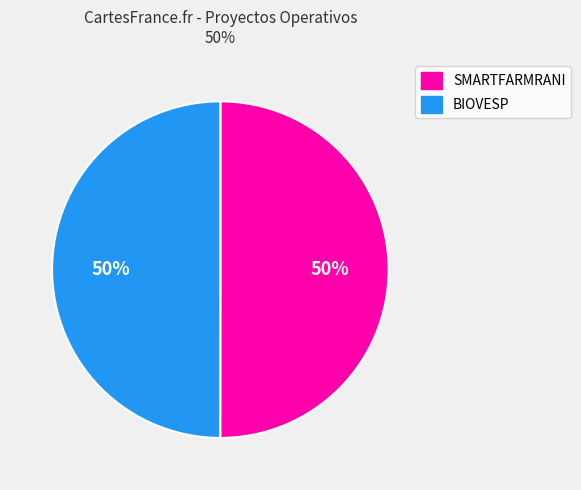

To the nearest percent, what is the average slice percentage?

50%